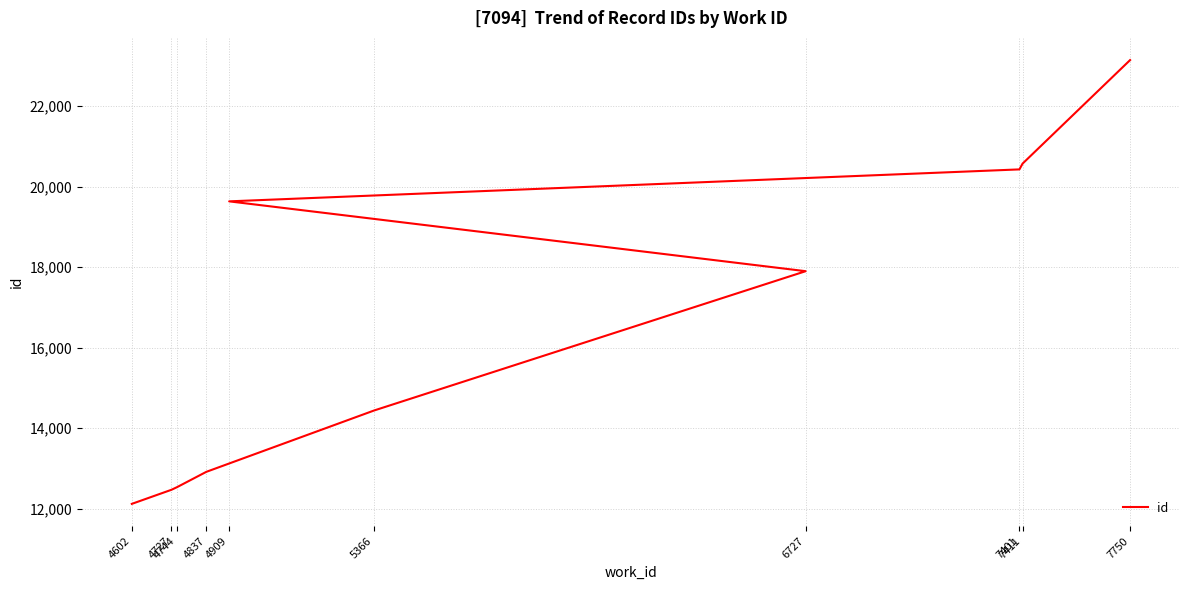

List the labels in order of value, smallest first.

4602, 4727, 4744, 4837, 5366, 6727, 4909, 7401, 7411, 7750